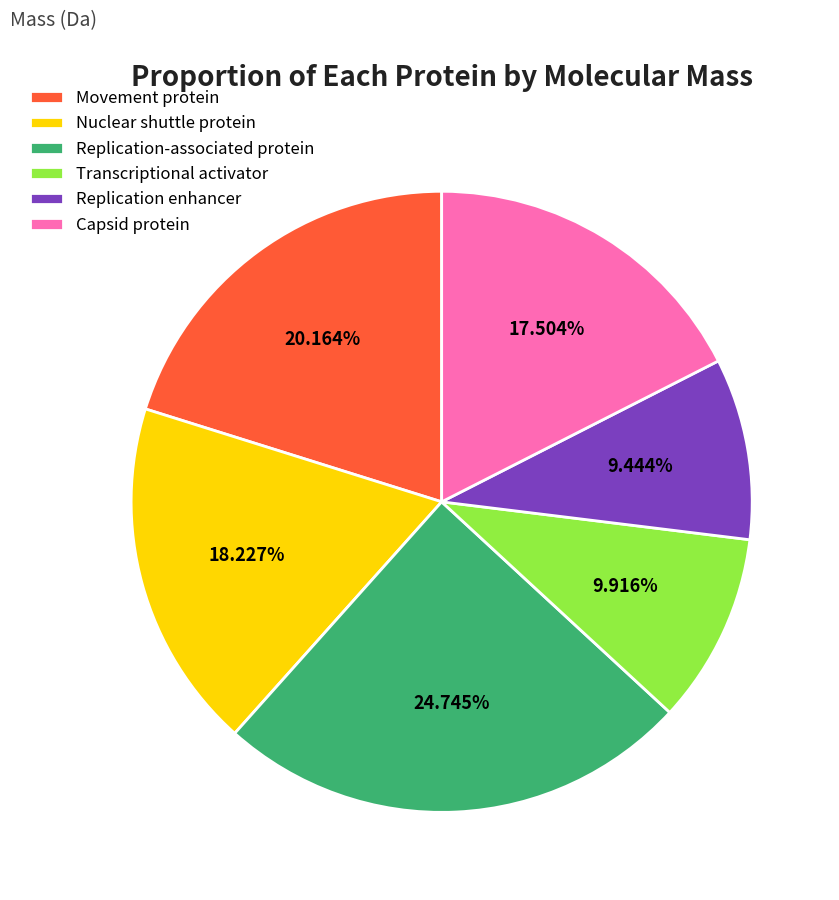

Which slice is the largest?

Replication-associated protein